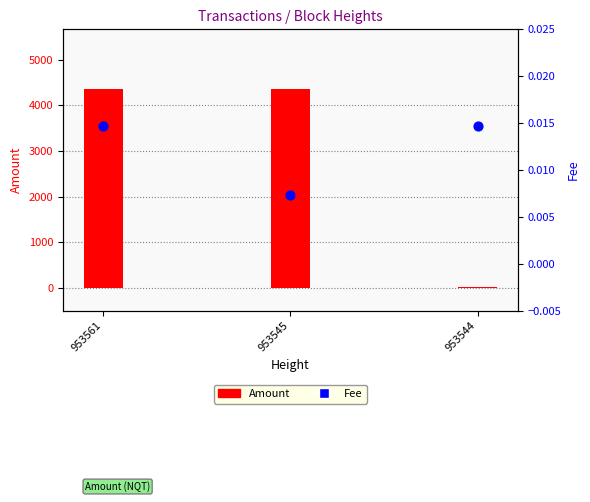

Which series has the widest spread of Y values?

Amount